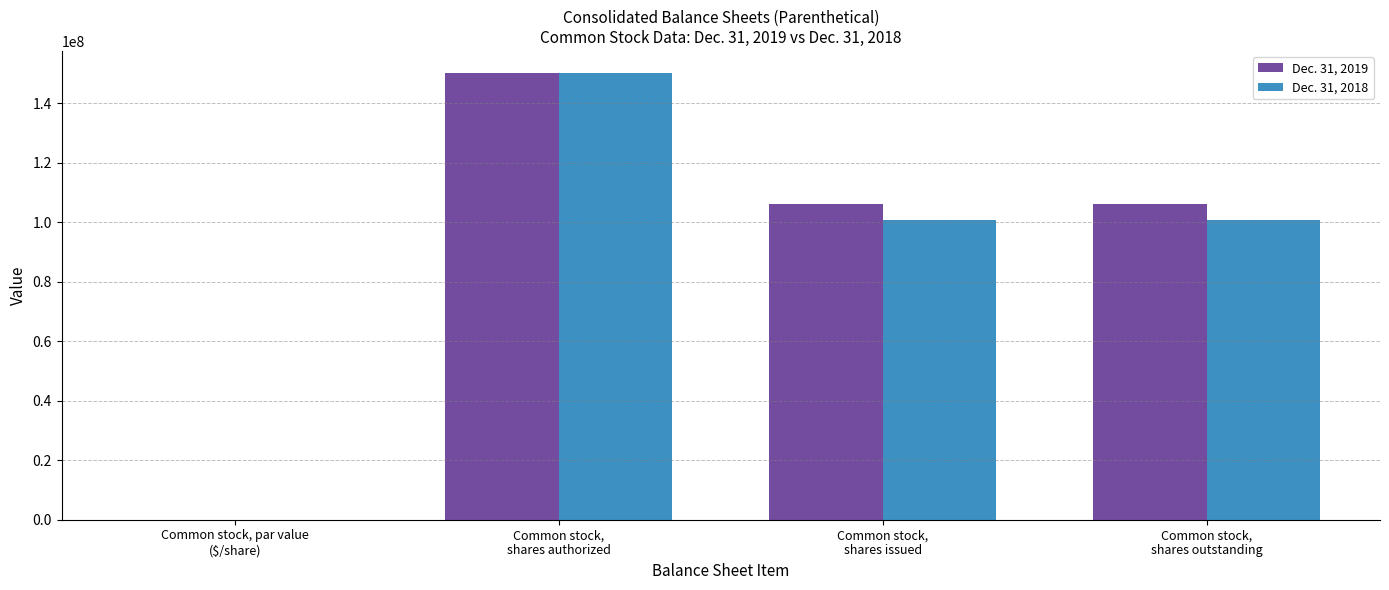

How many categories are shown in the chart?

4